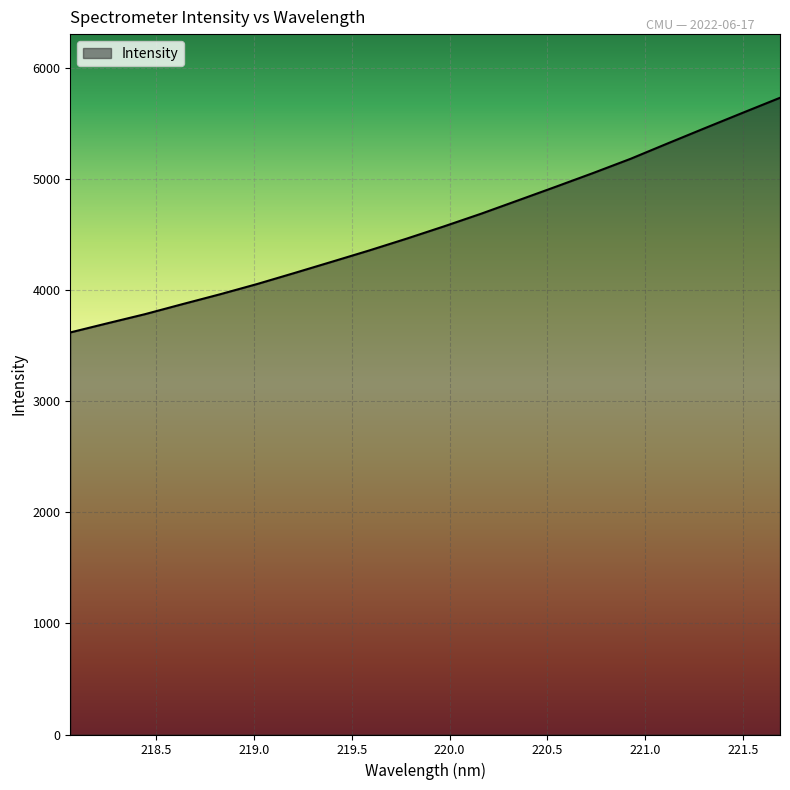

What is the difference between the maximum and minimum values?

2111.3